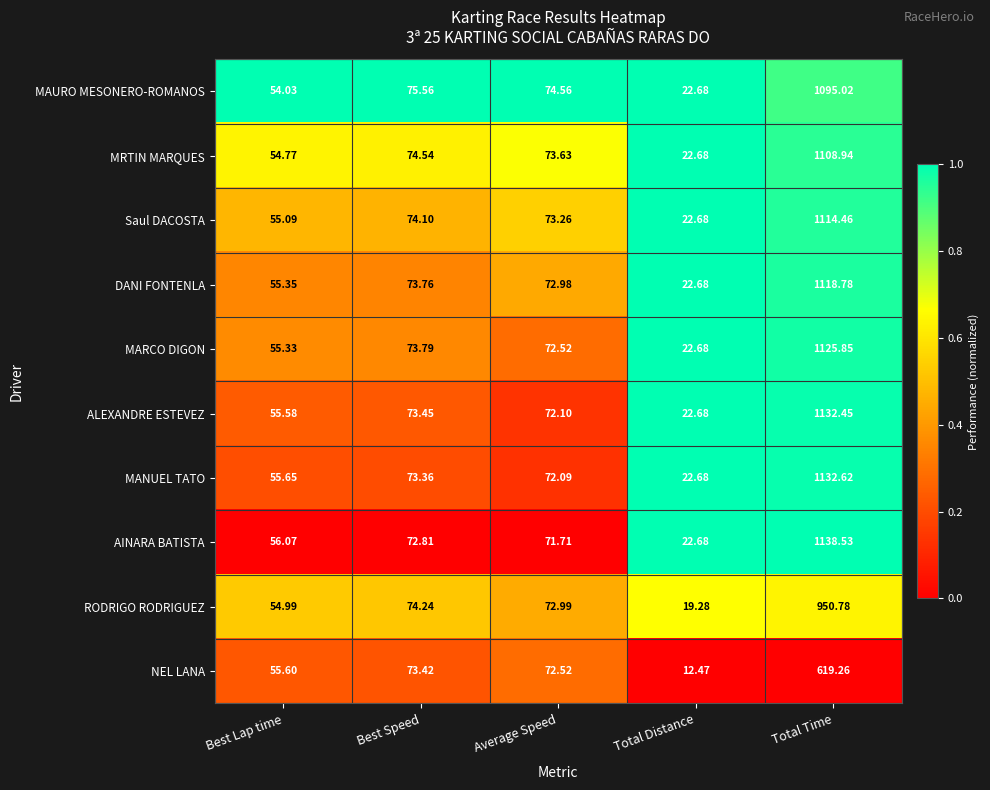

At Total Time, list the series in order from smallest to largest.

NEL LANA, RODRIGO RODRIGUEZ, MAURO MESONERO-ROMANOS, MRTIN MARQUES, Saul DACOSTA, DANI FONTENLA, MARCO DIGON, ALEXANDRE ESTEVEZ, MANUEL TATO, AINARA BATISTA